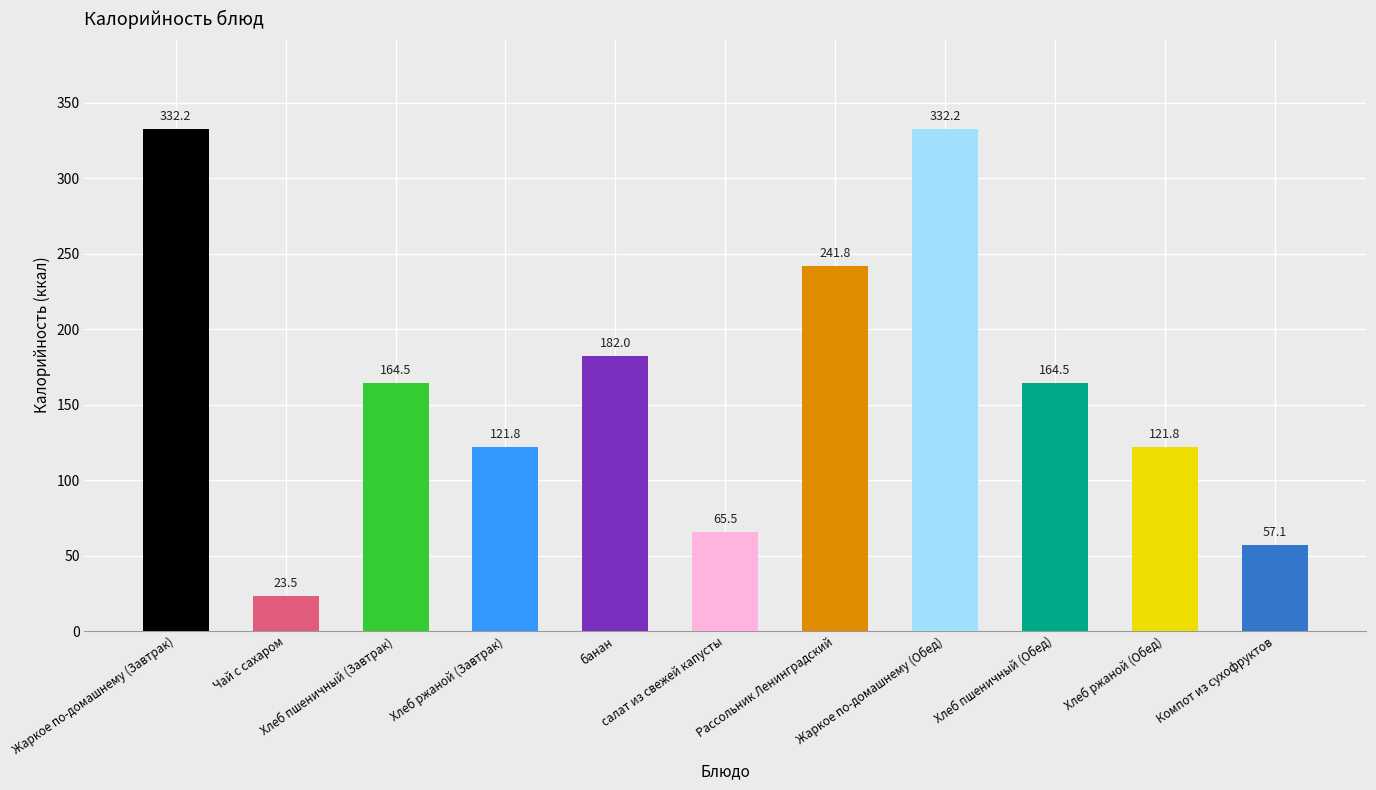

What is the average value?

164.3